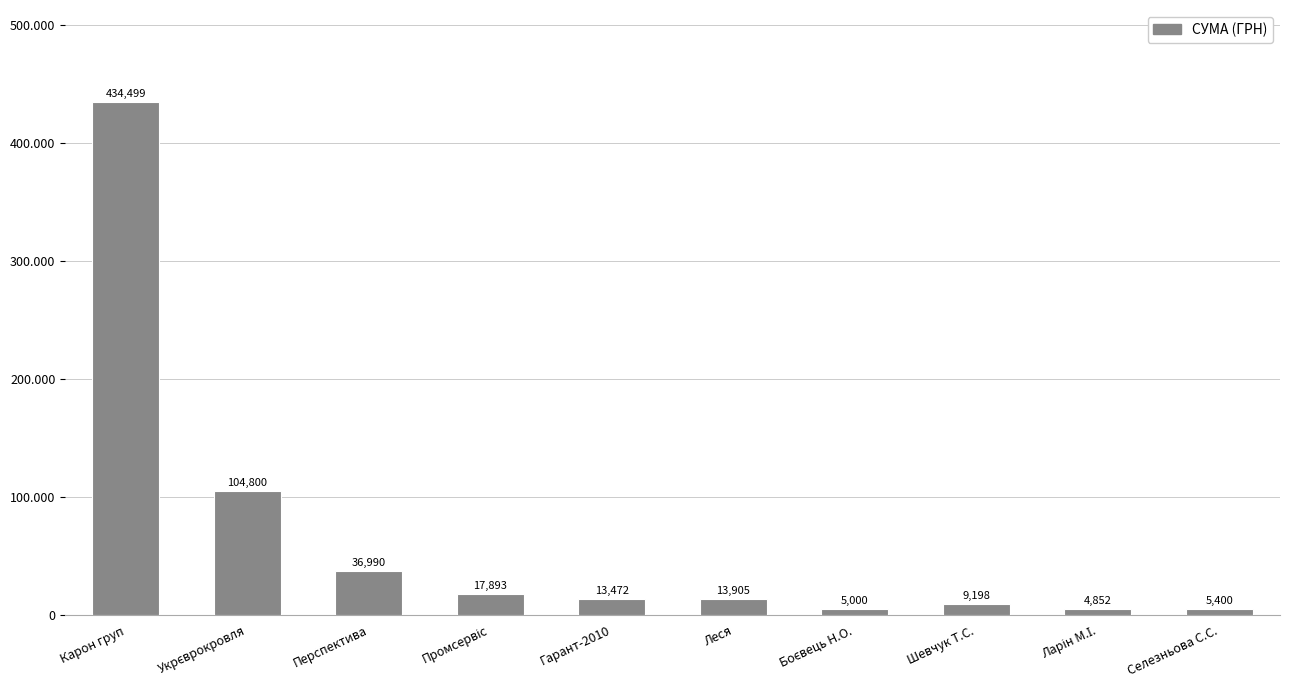

Rank the categories by value from highest to lowest.

Карон груп, Укрєврокровля, Перспектива, Промсервіс, Леся, Гарант-2010, Шевчук Т.С., Селезньова С.С., Боєвець Н.О., Ларін М.І.